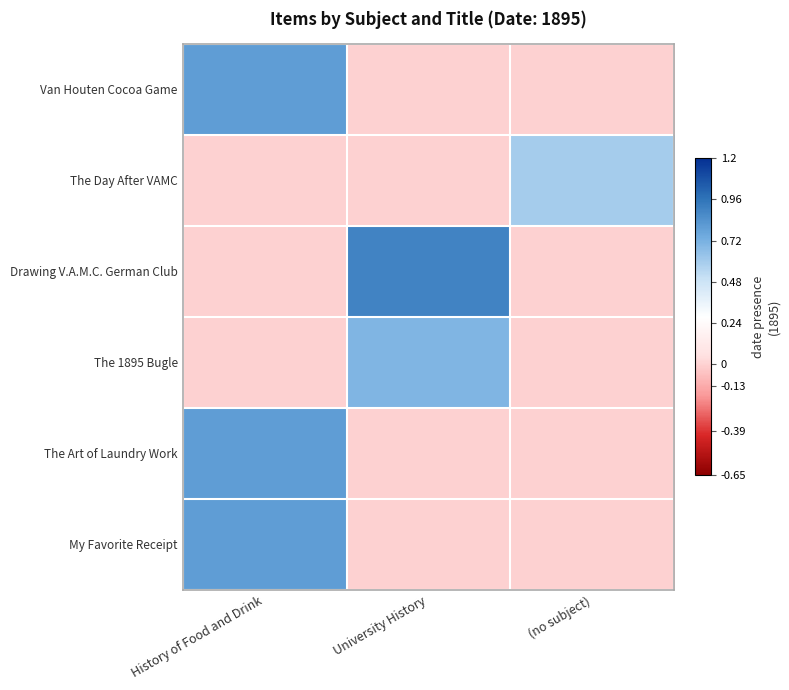

Rank the series by their maximum value, from lowest to highest.

The Day After VAMC, The 1895 Bugle, Van Houten Cocoa Game, The Art of Laundry Work, My Favorite Receipt, Drawing V.A.M.C. German Club